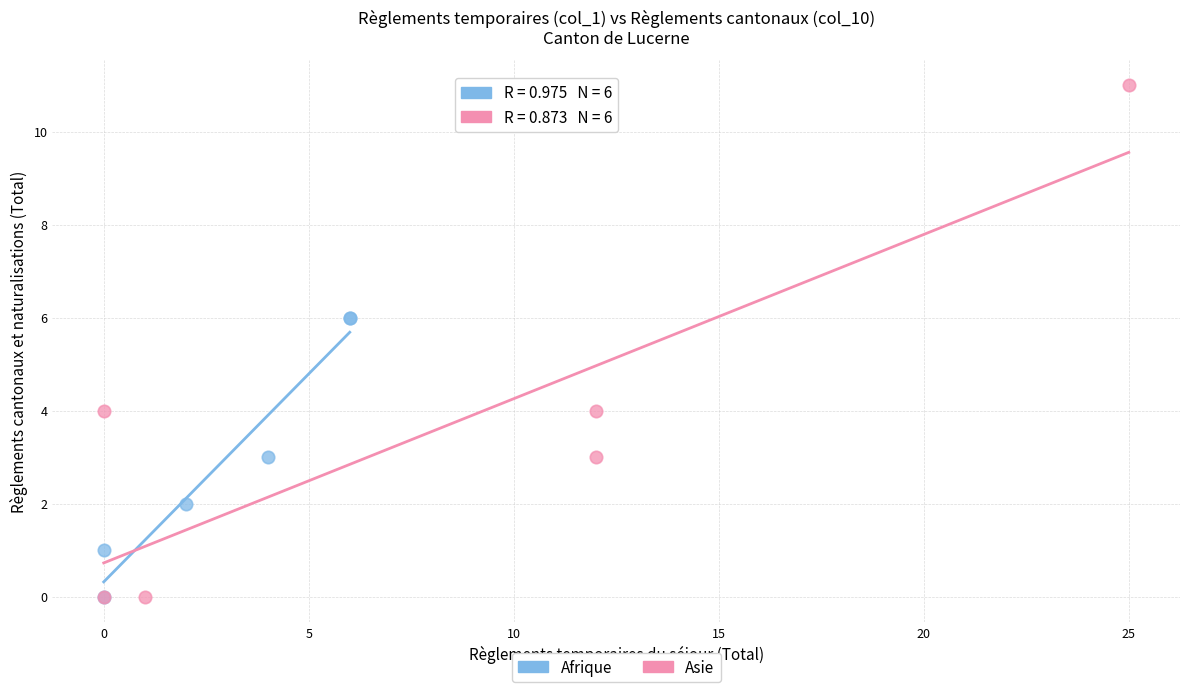

Which series has the largest Y range (max minus min)?

Asie